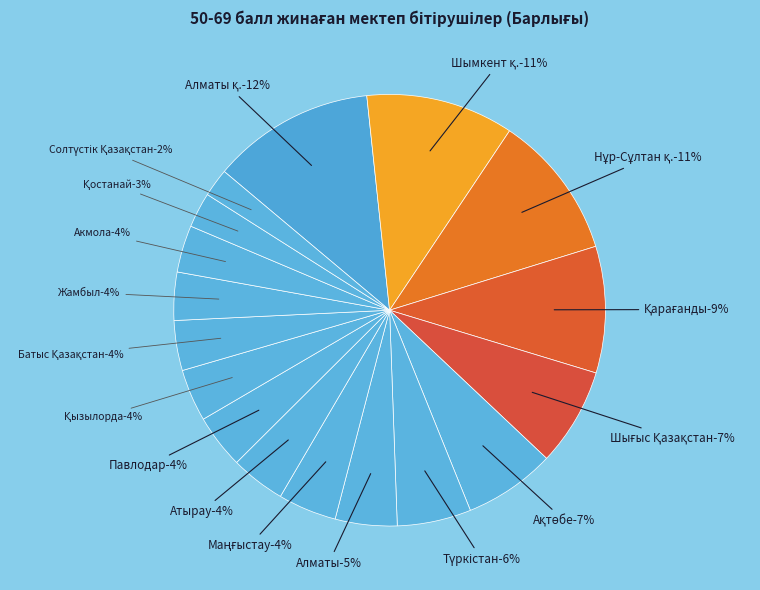

How many segments does this pie chart have?

17